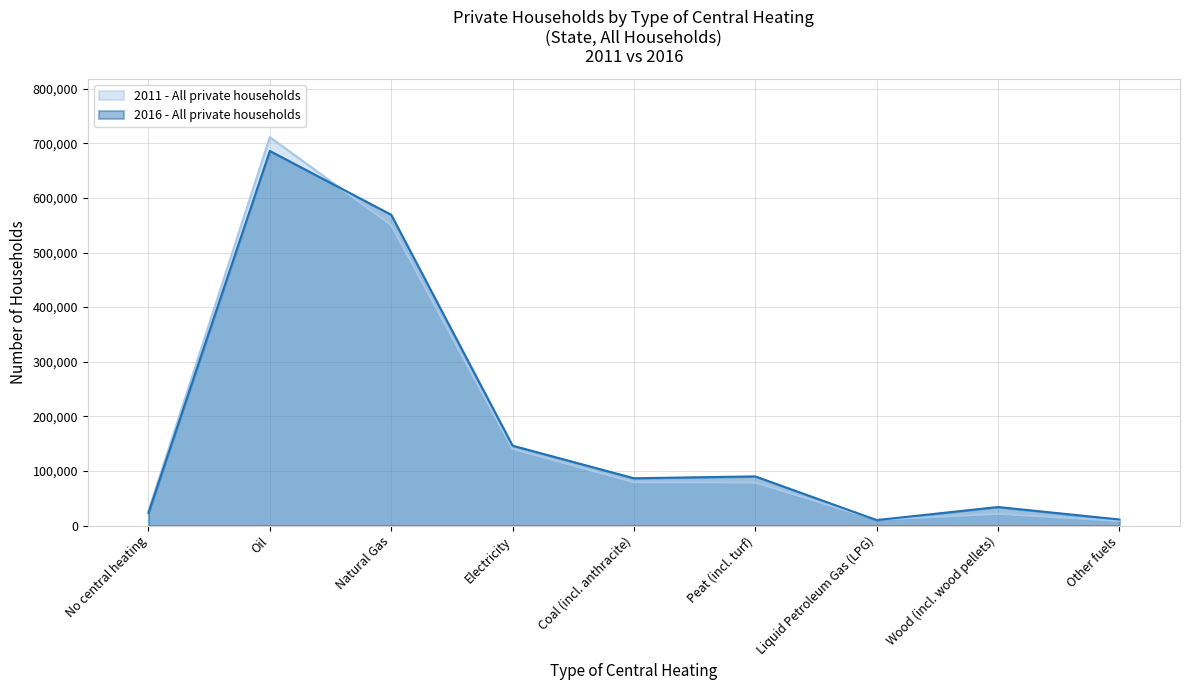

How many times do 2011 - All private households and 2016 - All private households cross each other?

3